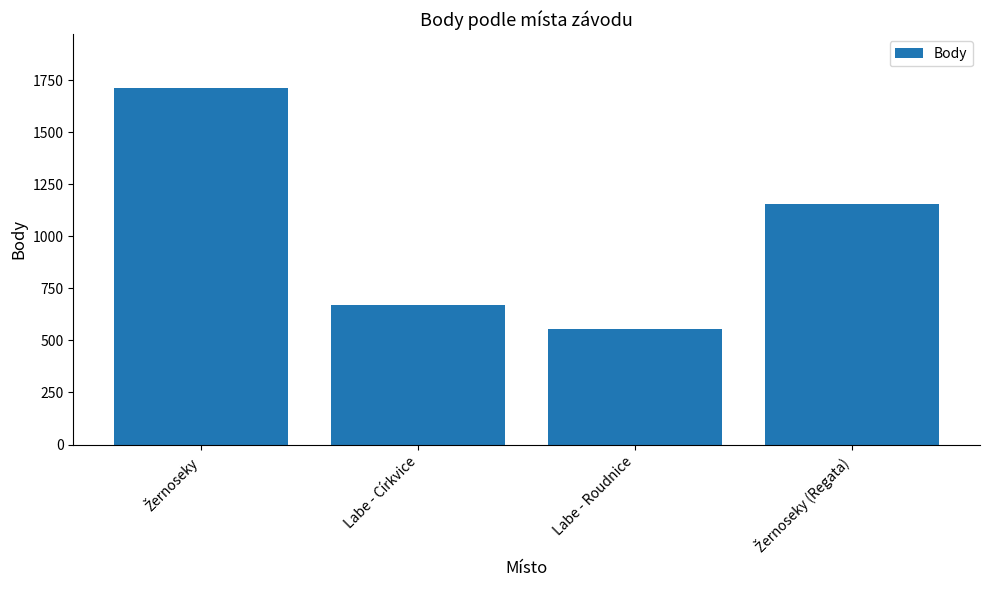

What is the average value?

1023